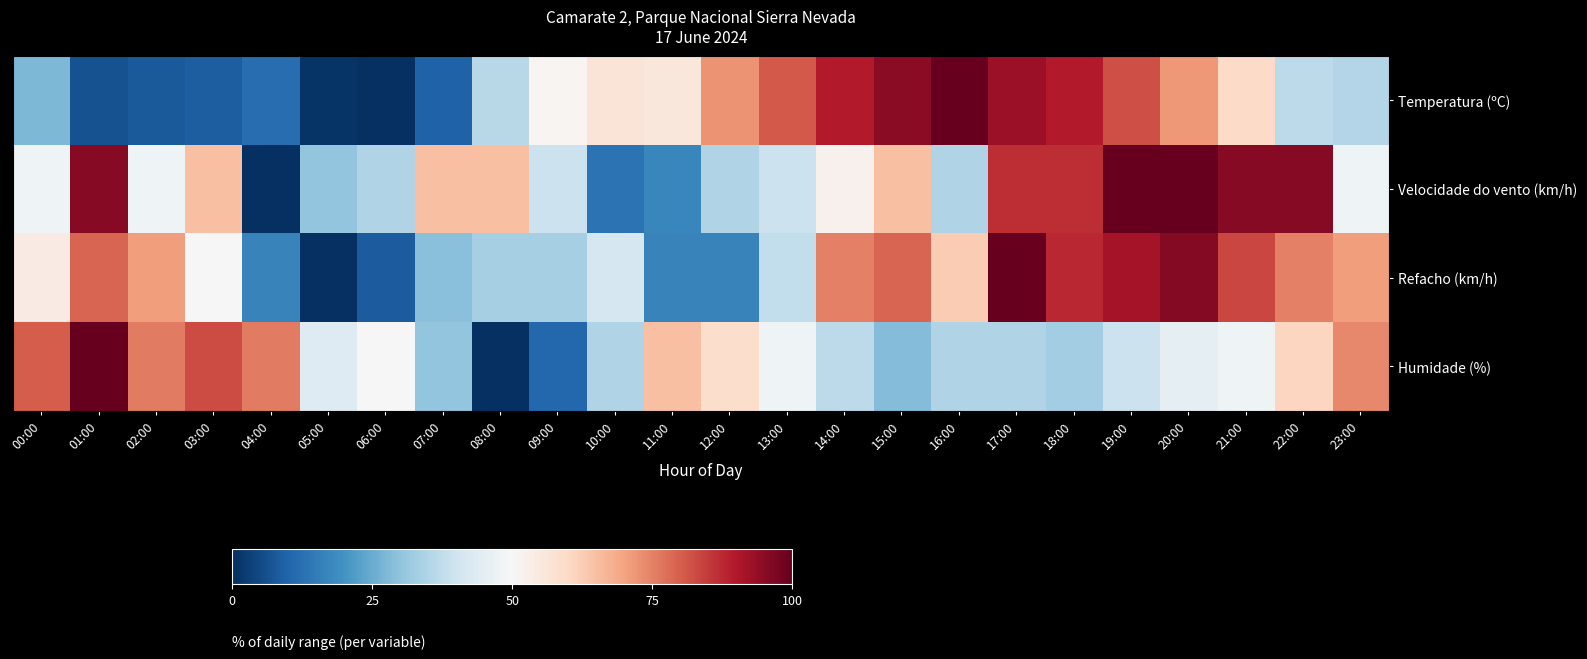

Reading left to right, transcribe all the data shown in this chart.

Temperatura (ºC): 00:00=27.4	01:00=6.5	02:00=8.1	03:00=8.9	04:00=12.1	05:00=0.8	06:00=0.0	07:00=9.7	08:00=36.3	09:00=50.8	10:00=56.5	11:00=55.6	12:00=72.6	13:00=80.6	14:00=89.5	15:00=95.2	16:00=100.0	17:00=92.7	18:00=89.5	19:00=82.3	20:00=71.8	21:00=59.7	22:00=37.1	23:00=35.5
Velocidade do vento (km/h): 00:00=47.8	01:00=95.7	02:00=47.8	03:00=65.2	04:00=0.0	05:00=30.4	06:00=34.8	07:00=65.2	08:00=65.2	09:00=39.1	10:00=13.0	11:00=17.4	12:00=34.8	13:00=39.1	14:00=52.2	15:00=65.2	16:00=34.8	17:00=87.0	18:00=87.0	19:00=100.0	20:00=100.0	21:00=95.7	22:00=95.7	23:00=47.8
Refacho (km/h): 00:00=54.2	01:00=79.2	02:00=70.8	03:00=50.0	04:00=16.7	05:00=0.0	06:00=8.3	07:00=29.2	08:00=33.3	09:00=33.3	10:00=41.7	11:00=16.7	12:00=16.7	13:00=37.5	14:00=75.0	15:00=79.2	16:00=62.5	17:00=100.0	18:00=87.5	19:00=91.7	20:00=95.8	21:00=83.3	22:00=75.0	23:00=70.8
Humidade (%): 00:00=80.4	01:00=100.0	02:00=76.1	03:00=82.6	04:00=76.1	05:00=43.5	06:00=50.0	07:00=30.4	08:00=0.0	09:00=10.9	10:00=34.8	11:00=65.2	12:00=58.7	13:00=47.8	14:00=37.0	15:00=28.3	16:00=34.8	17:00=34.8	18:00=32.6	19:00=39.1	20:00=45.7	21:00=47.8	22:00=60.9	23:00=73.9